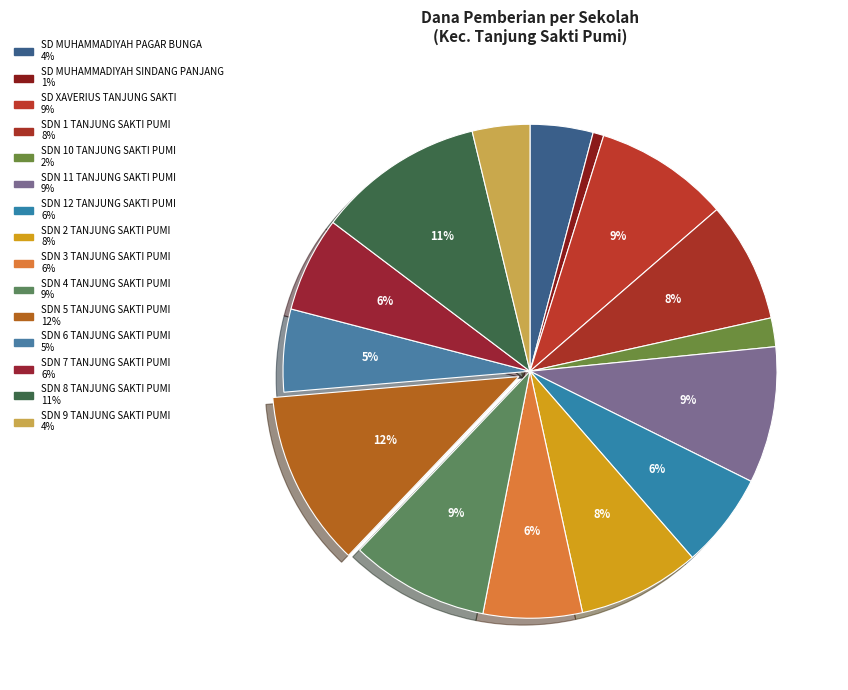

What is the change in value from SDN 6 TANJUNG SAKTI PUMI to SDN 8 TANJUNG SAKTI PUMI?

+10575000